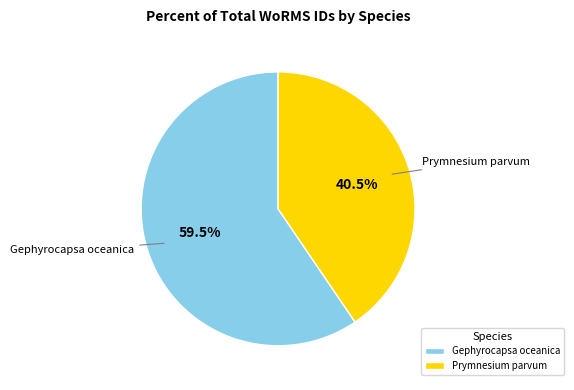

Is there a majority slice in this chart?

Yes